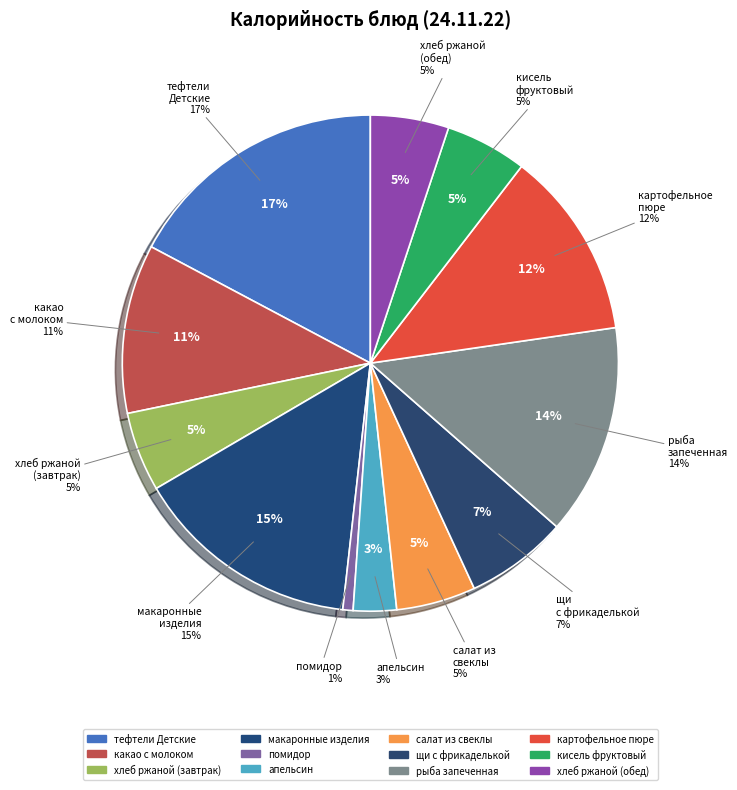

Do апельсин and помидор порционно together represent more than half of the pie?

No